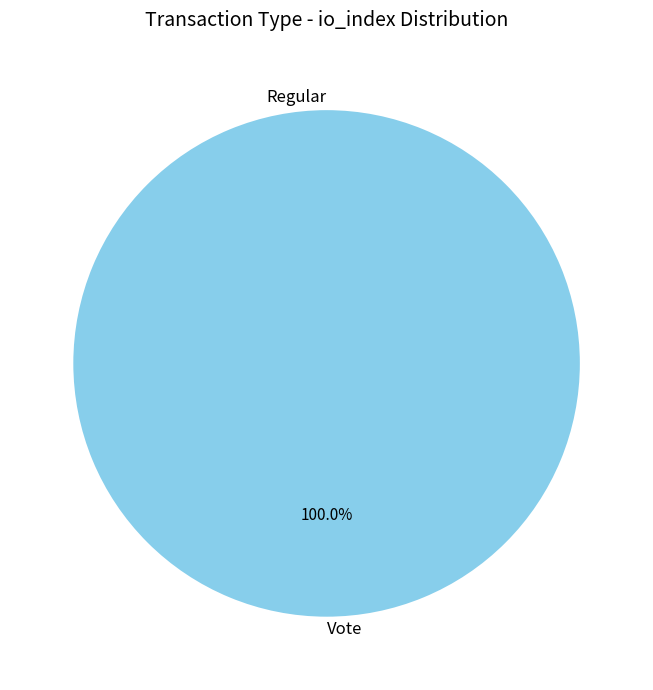

Which category has the smallest portion of the pie?

Regular